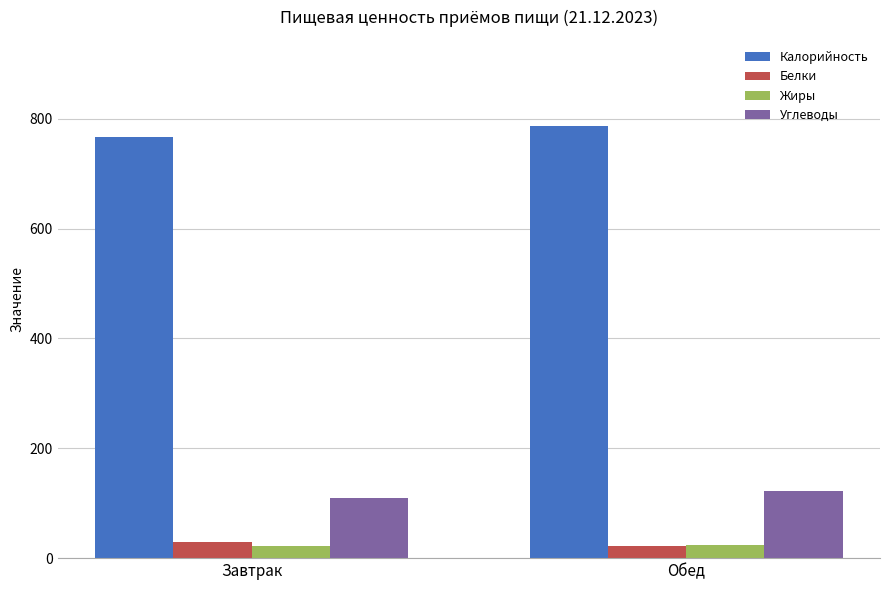

What is the total value across all series at Завтрак?

929.1